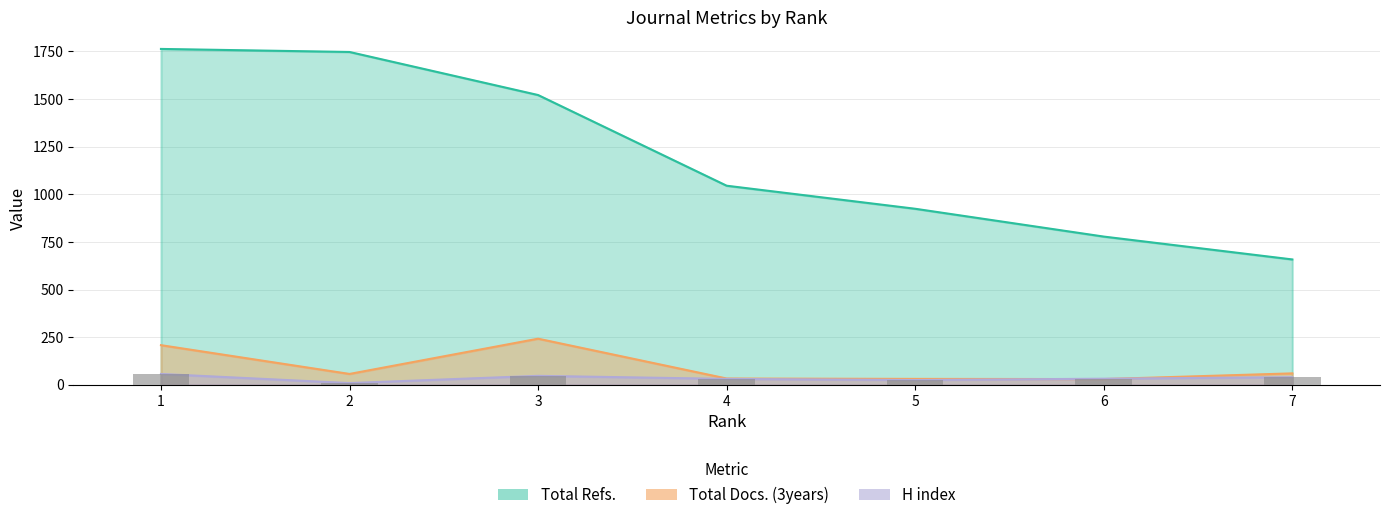

At which category does the chart reach its peak across all series?

1